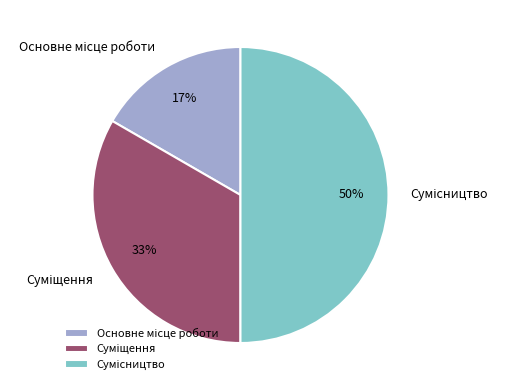

To the nearest percent, what is the average slice percentage?

33%